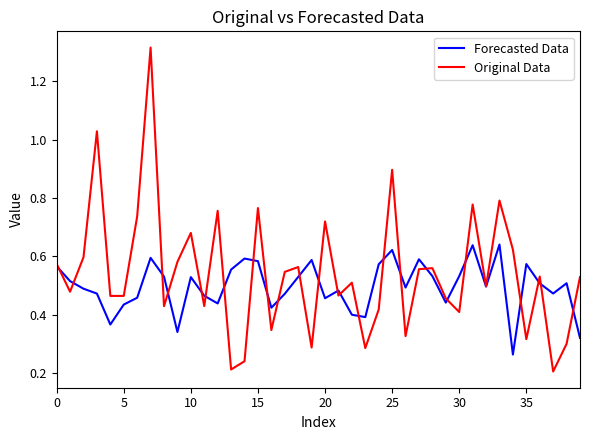

Which series has the widest spread of values?

Original Data